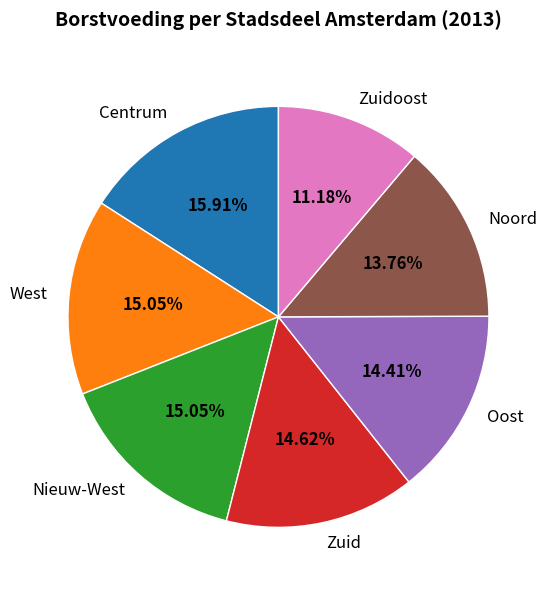

What percentage is the Zuidoost slice, to the nearest percent?

11%